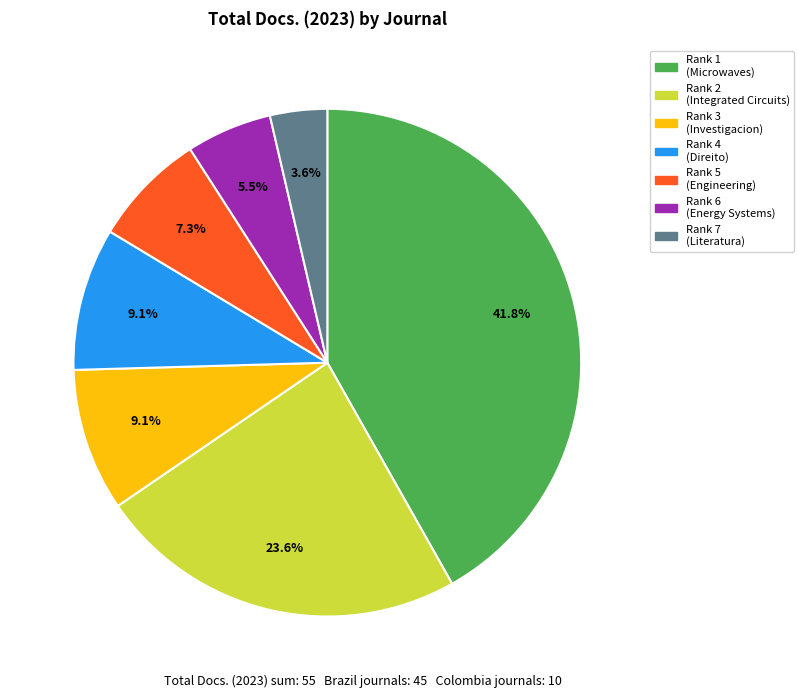

Does any single category account for the majority?

No